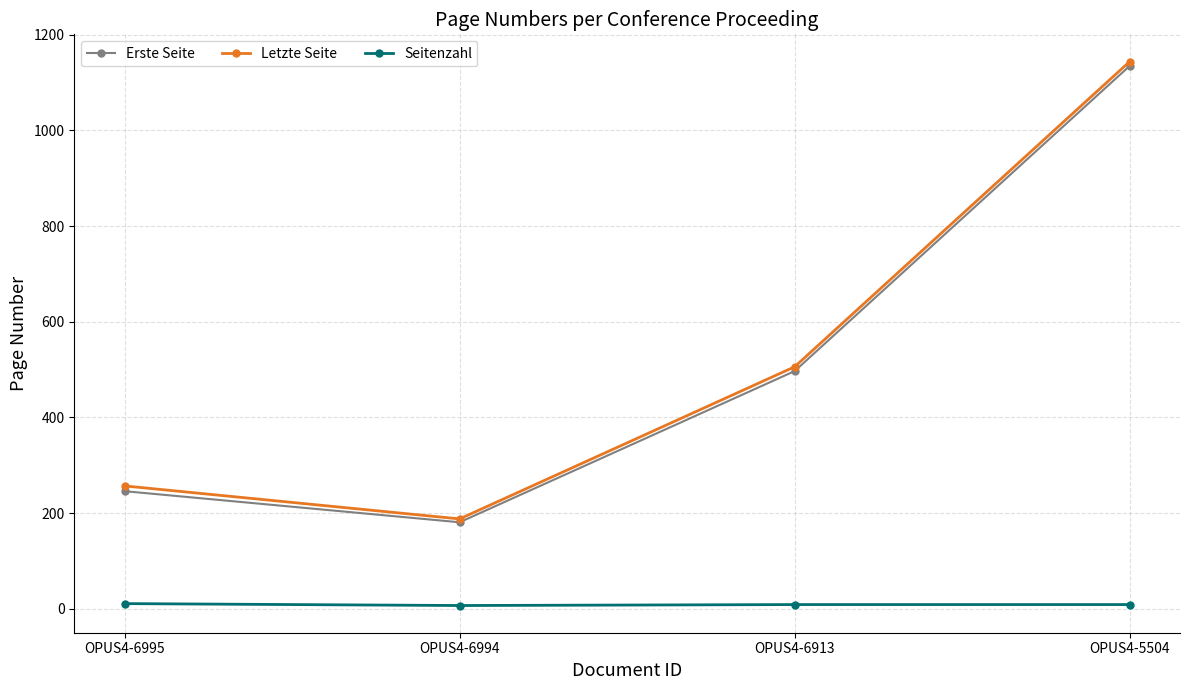

Is the value of Erste Seite at OPUS4-6994 greater than the value of Seitenzahl at OPUS4-5504?

Yes